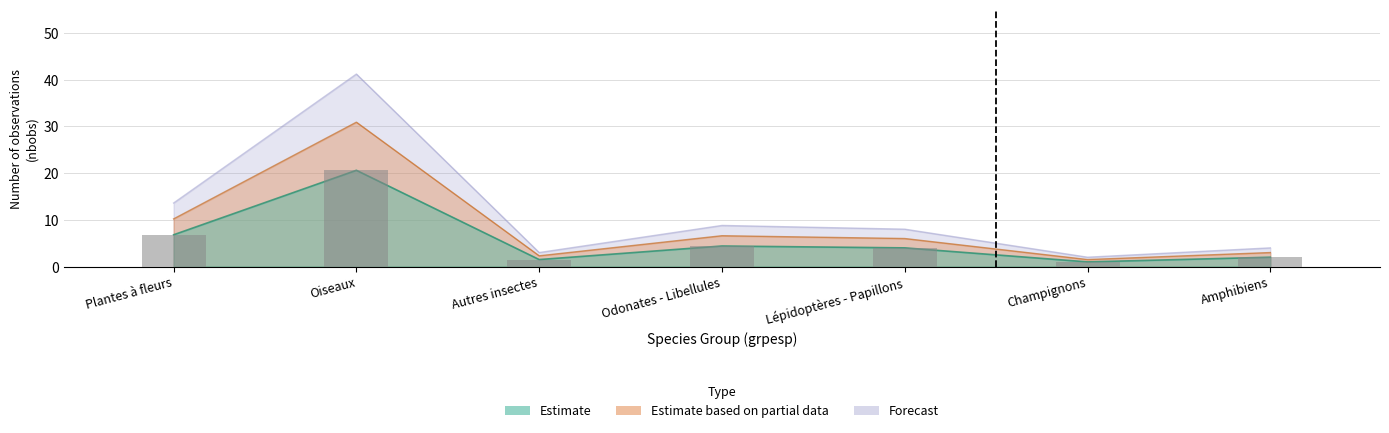

What value does the Estimate based on partial data series have at Autres insectes?

2.3